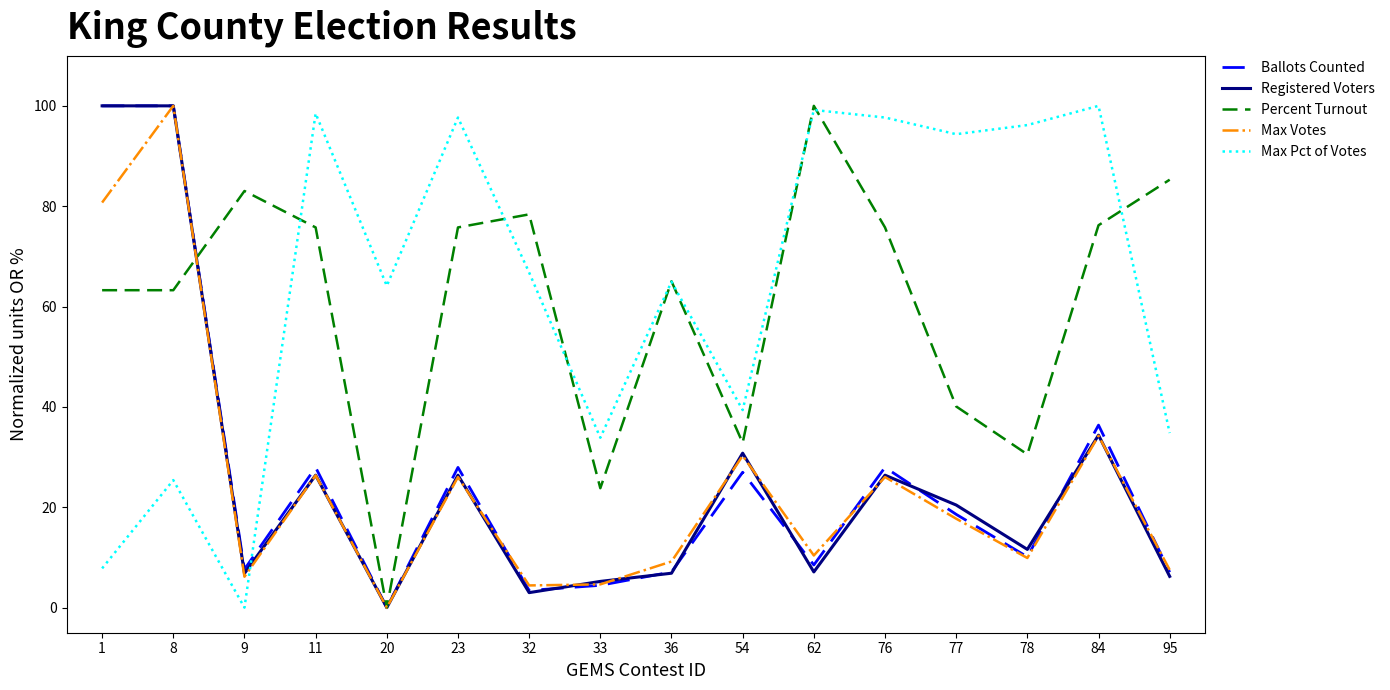

Between 62 and 84, which series saw the biggest shift?

Ballots Counted